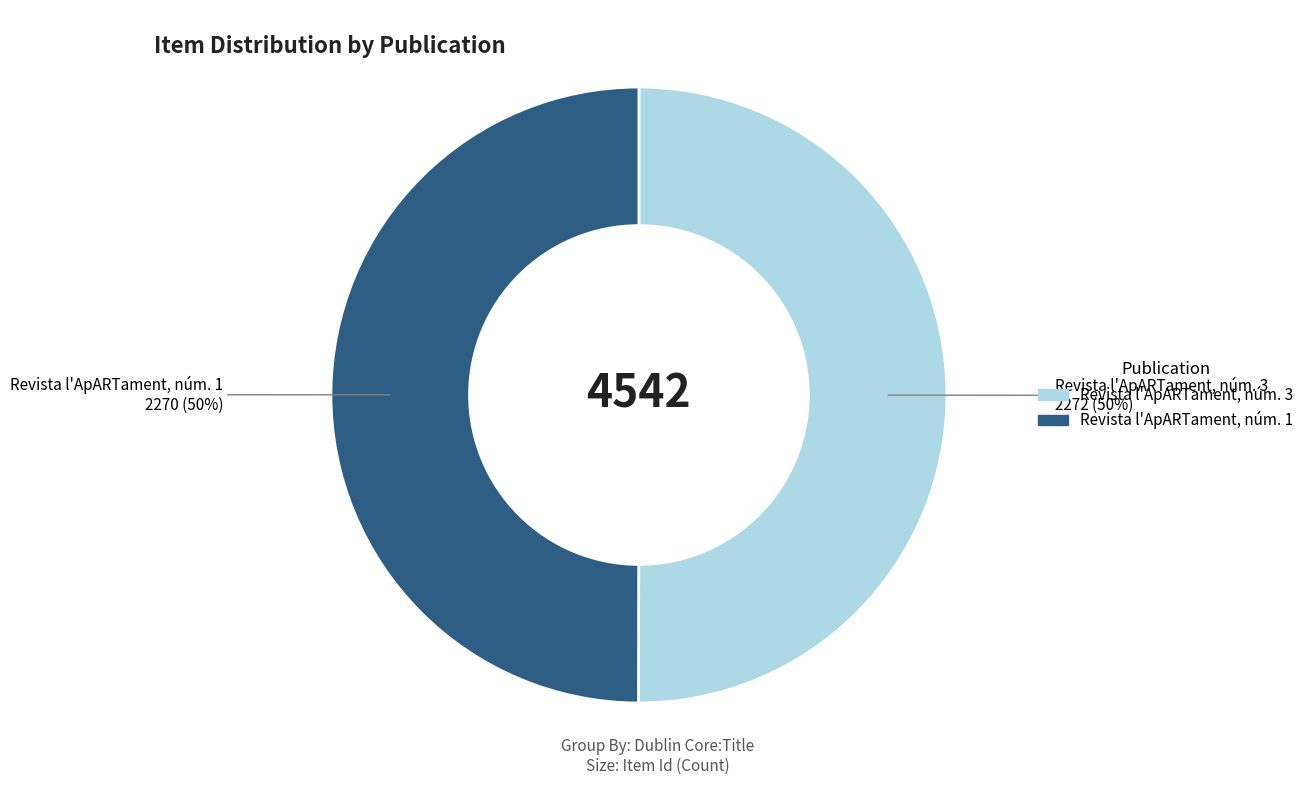

What is the ratio of the value at Revista l'ApARTament, núm. 3 to the value at Revista l'ApARTament, núm. 1?

1.0